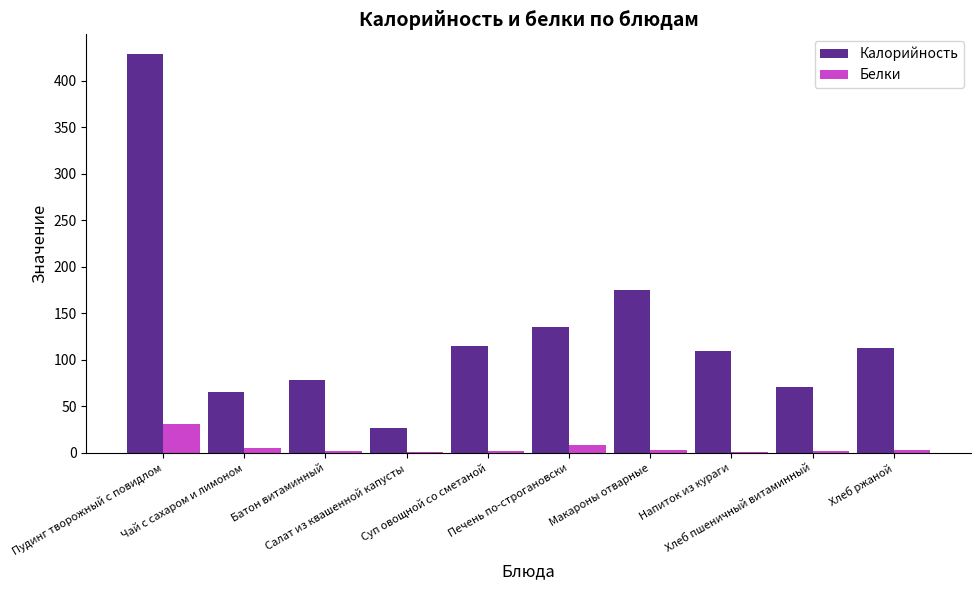

What is the average value of the Калорийность series?

131.8